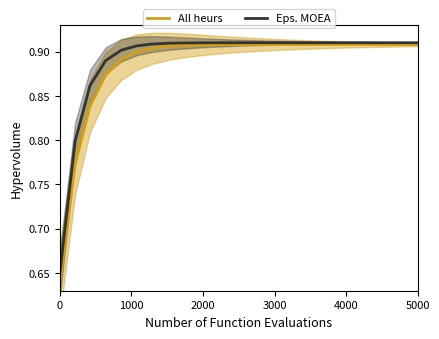

Reading left to right, transcribe all the data shown in this chart.

All heurs: 0.6	0.8	0.8	0.9	0.9	0.9	0.9	0.9	0.9	0.9	0.9	0.9	0.9	0.9	0.9	0.9	0.9	0.9	0.9	0.9	0.9	0.9	0.9	0.9
Eps. MOEA: 0.7	0.8	0.9	0.9	0.9	0.9	0.9	0.9	0.9	0.9	0.9	0.9	0.9	0.9	0.9	0.9	0.9	0.9	0.9	0.9	0.9	0.9	0.9	0.9